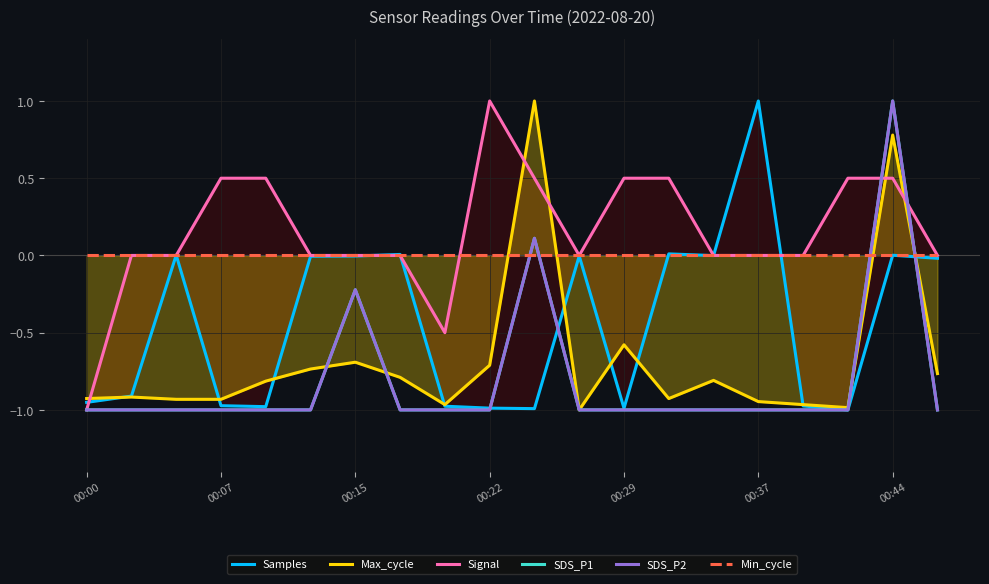

What is the value of the Signal point at the 10th from the left?

1.0